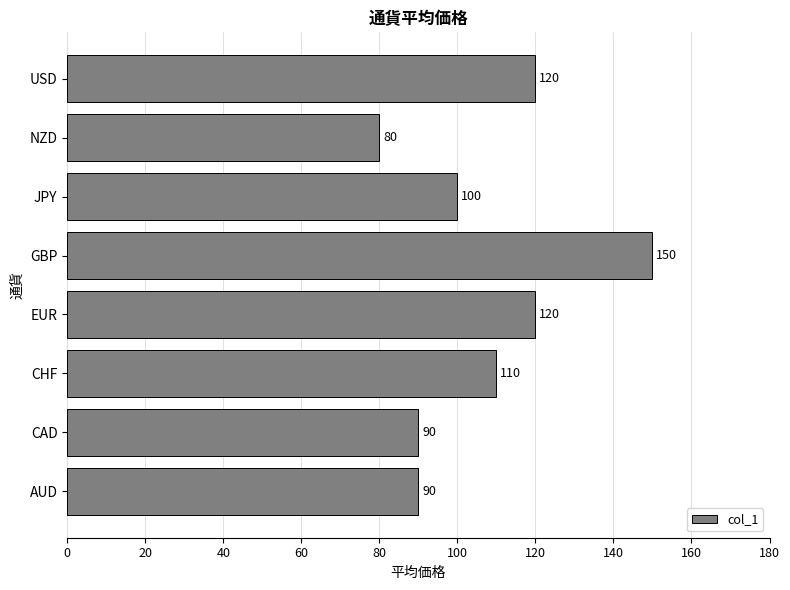

The value at CHF is 110. True or false?

True